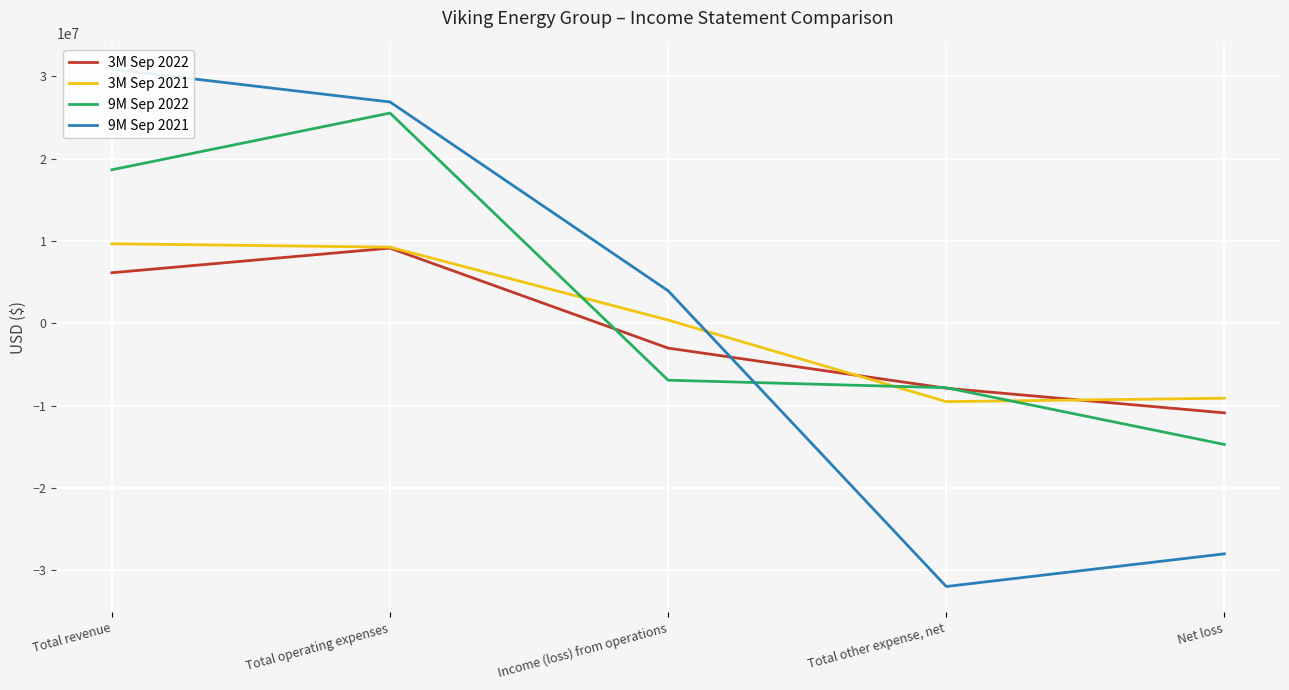

The value of 3M Sep 2022 at Net loss is -10860687. True or false?

True